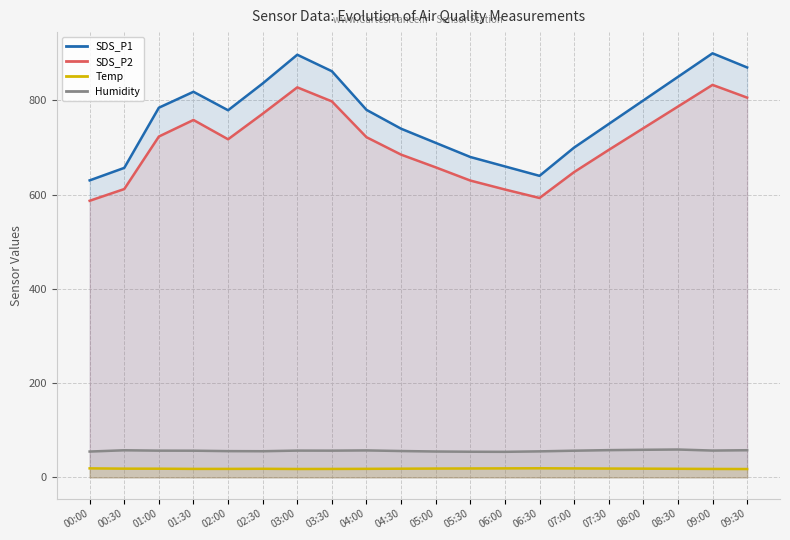

True or false: SDS_P2 and Humidity intersect in this chart.

False